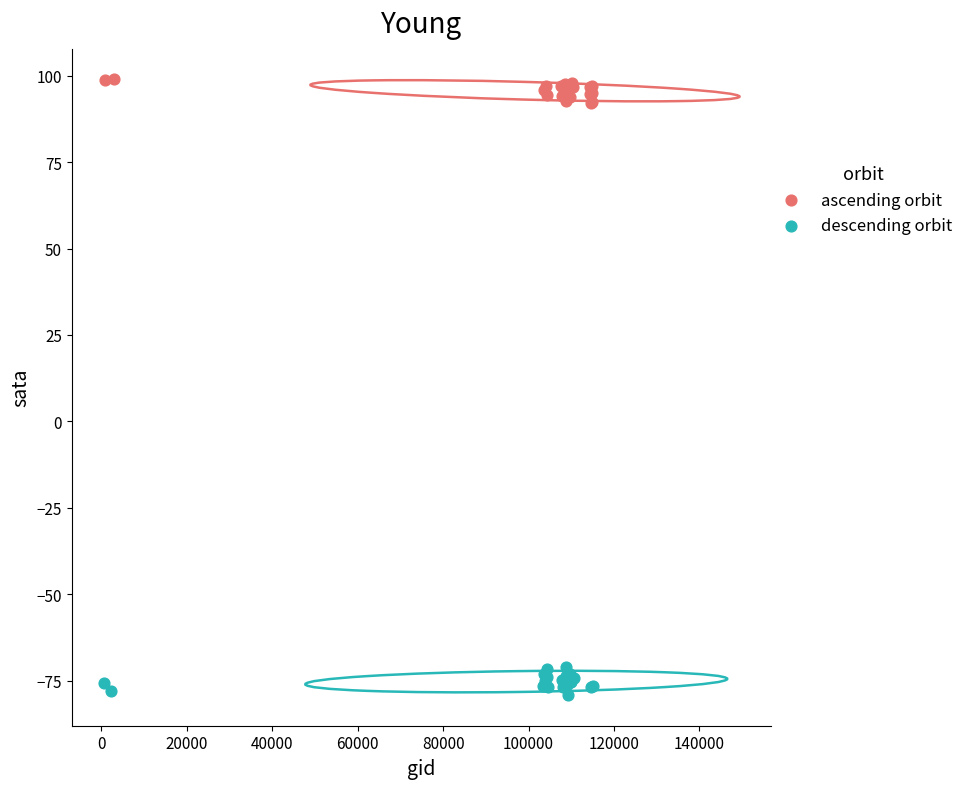

Which series contains the highest Y value?

ascending orbit